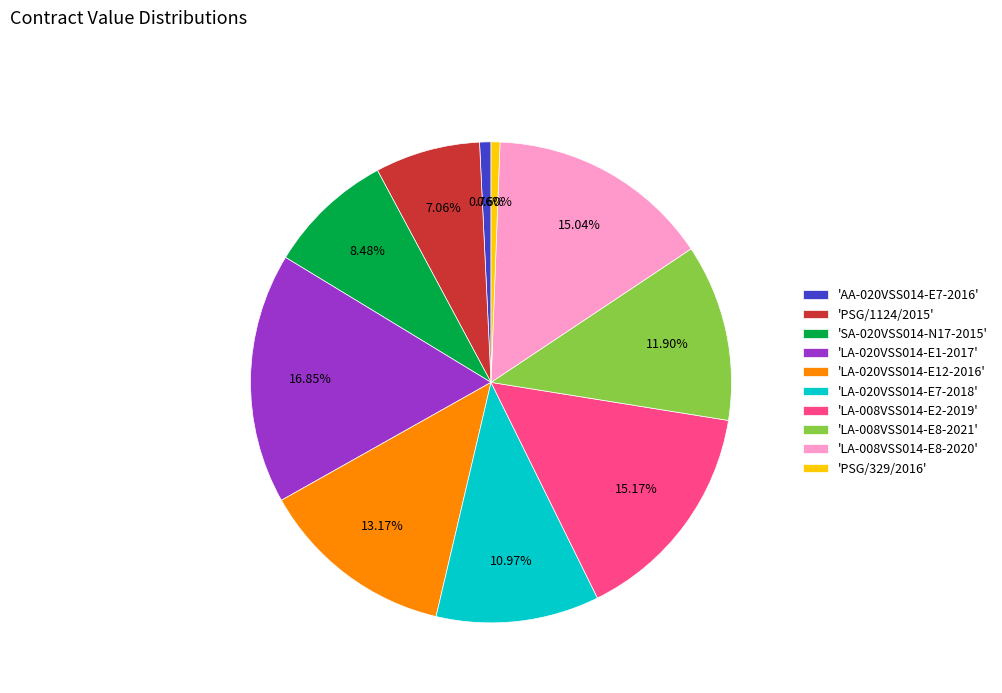

Which slice is the largest?

'LA-020VSS014-E1-2017'